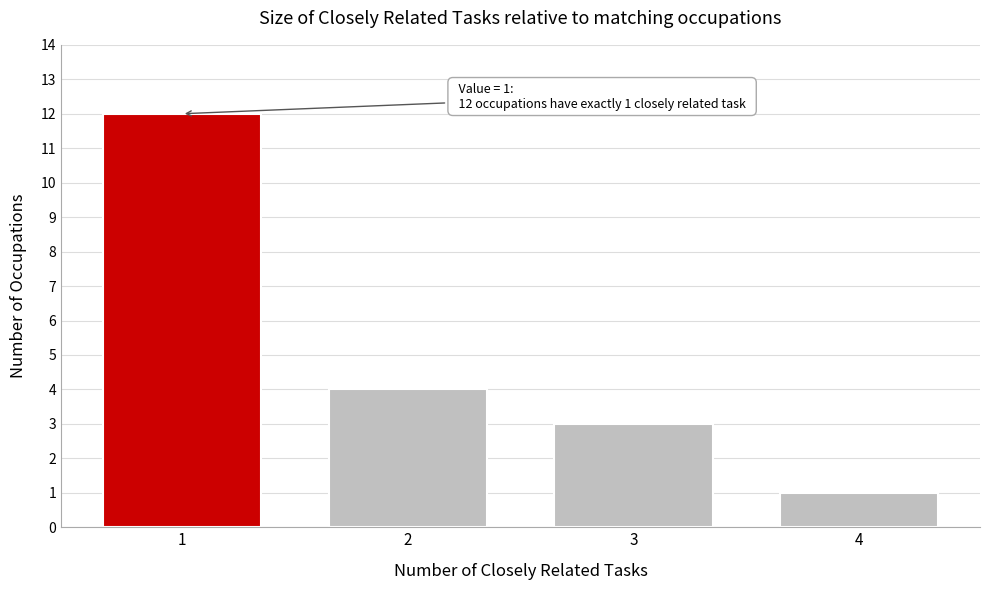

Reading left to right, transcribe all the data shown in this chart.

1=12	2=4	3=3	4=1